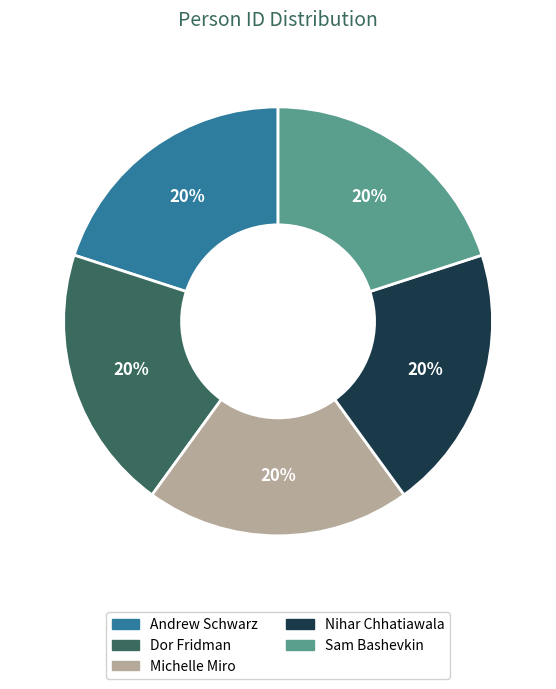

To the nearest percent, what percentage of the pie is Michelle Miro?

20%